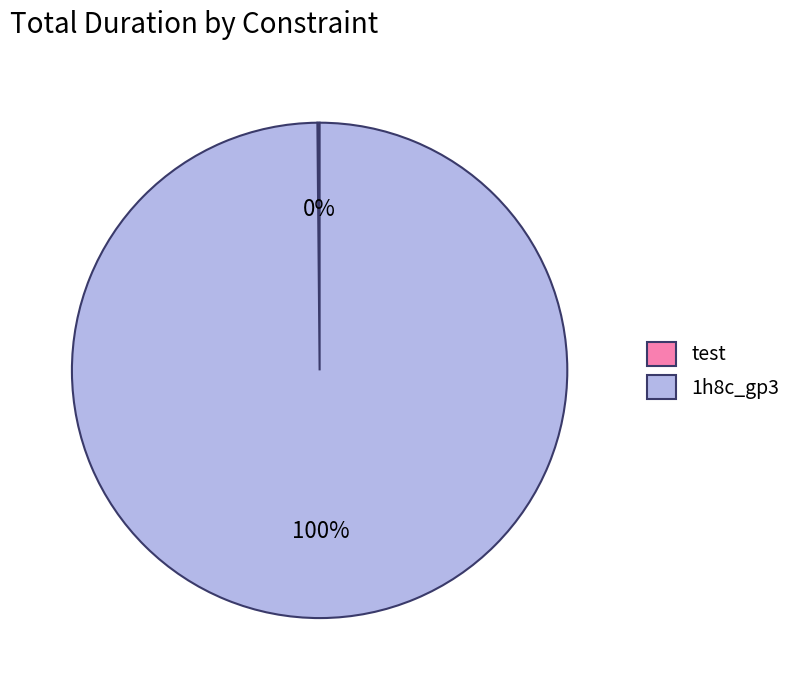

Is there a majority slice in this chart?

Yes